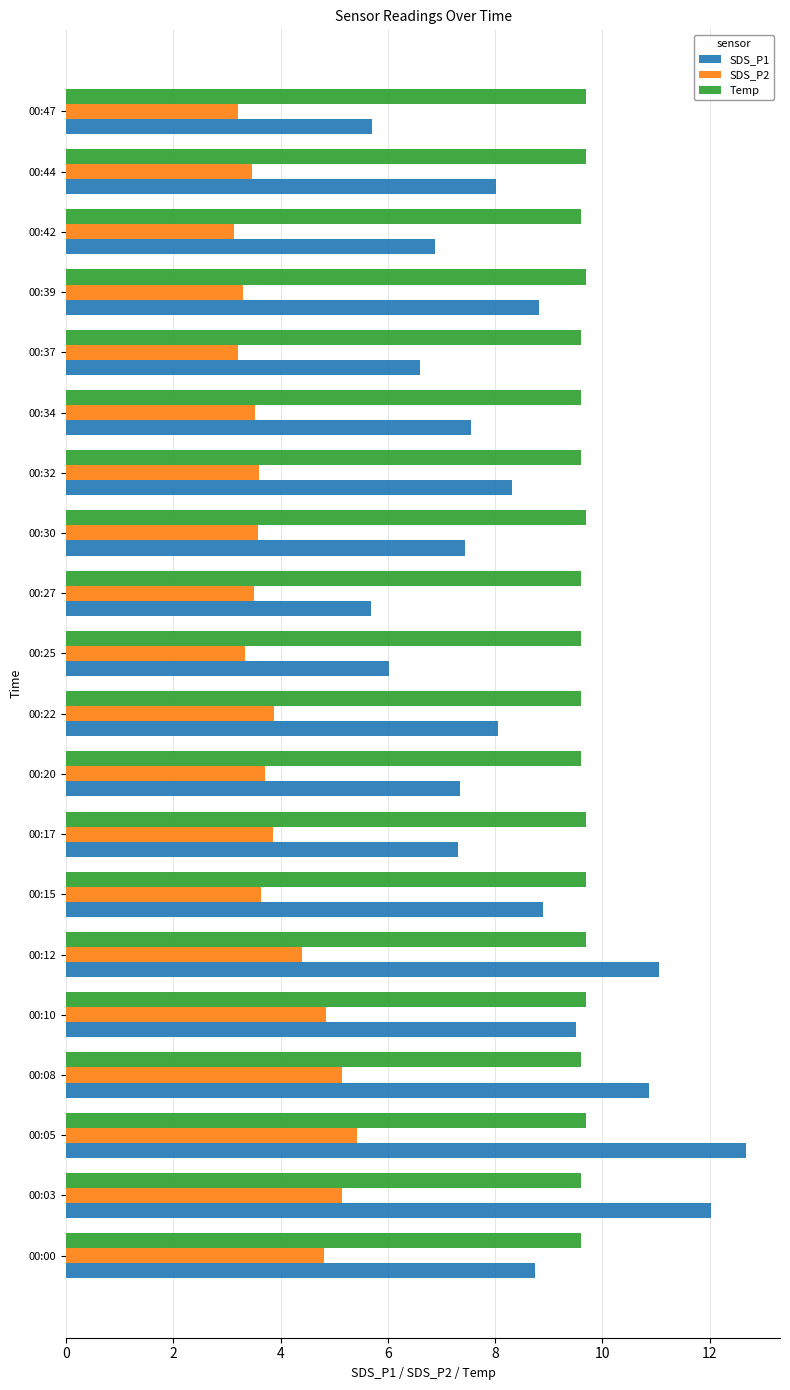

The Temp series shows 9.6 at 00:22. True or false?

True